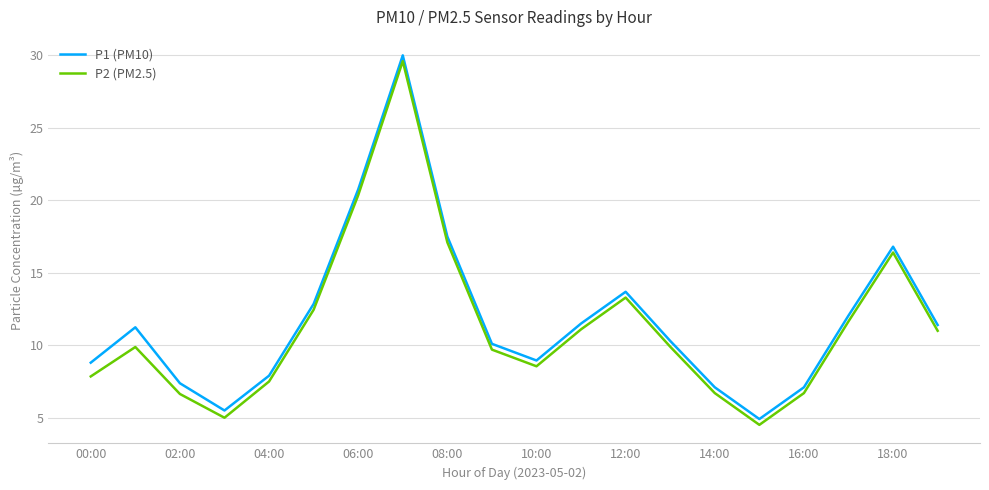

What is the maximum value for P2 (PM2.5)?

29.6